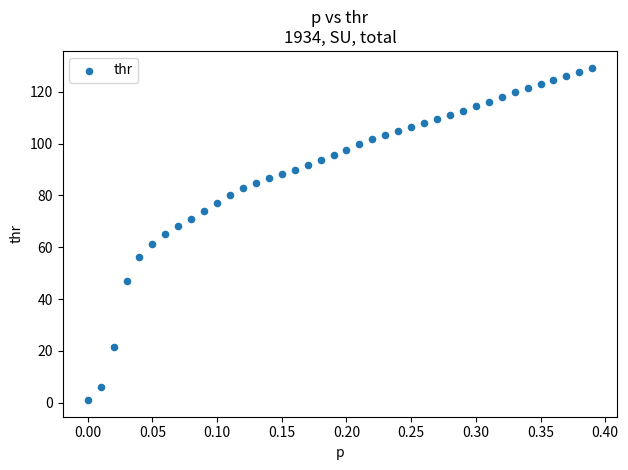

What is the range of Y values (max minus min)?

128.4